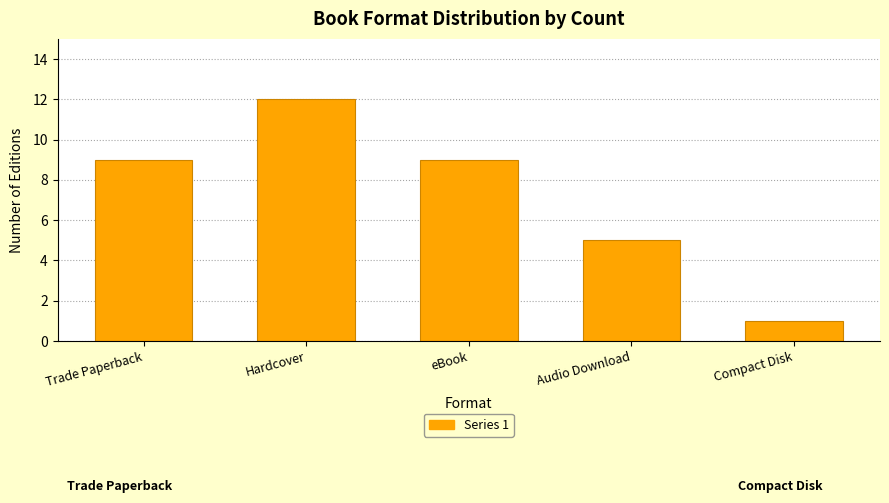

Reading left to right, extract all data points from this chart.

9	12	9	5	1